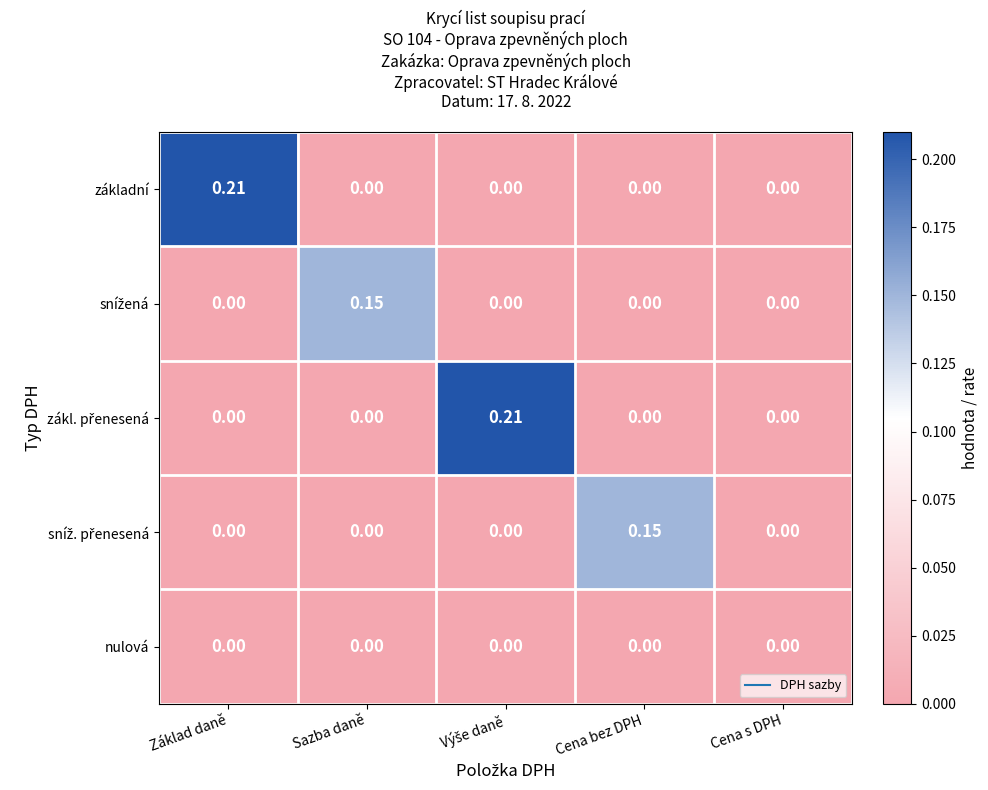

Between Základ daně and Cena s DPH, which series saw the biggest shift?

základní